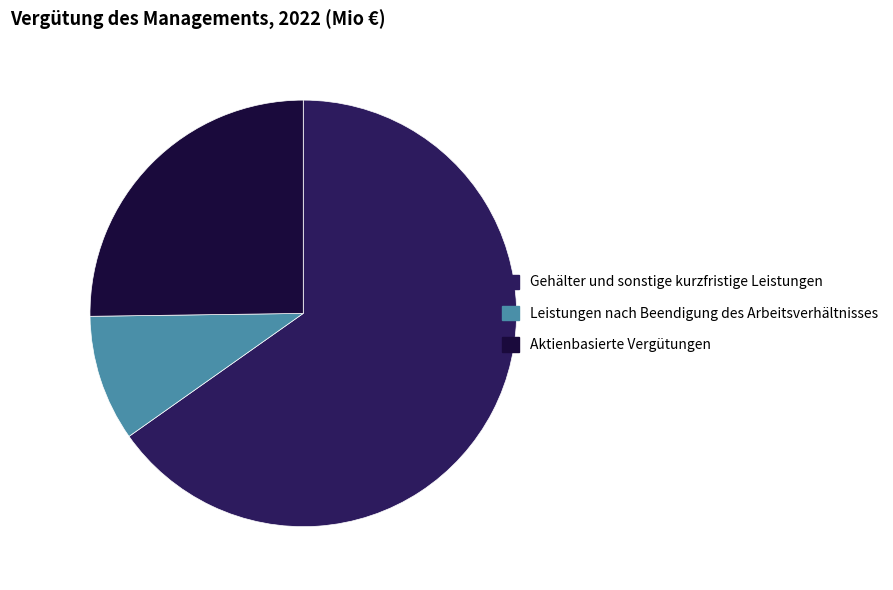

How many slices are in this pie chart?

3